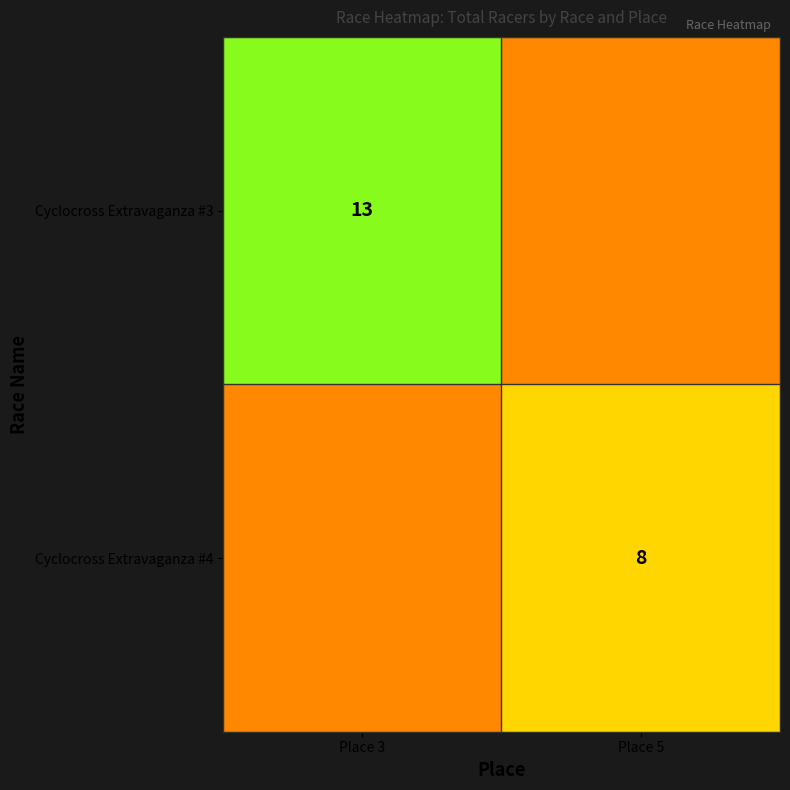

Is it true that Cyclocross Extravaganza #4 equals 12 at Place 5?

False